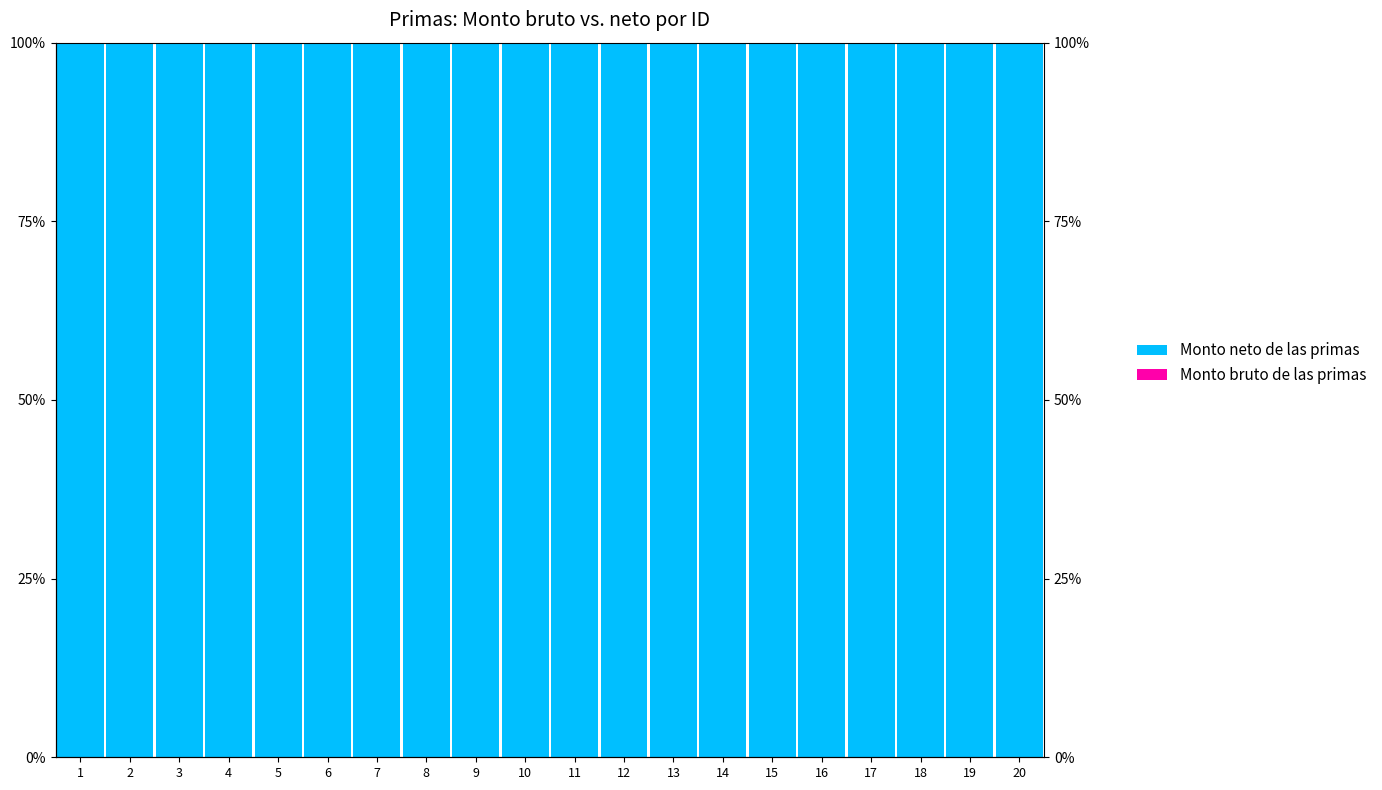

Rank the series by their maximum value, from lowest to highest.

Monto bruto de las primas, Monto neto de las primas